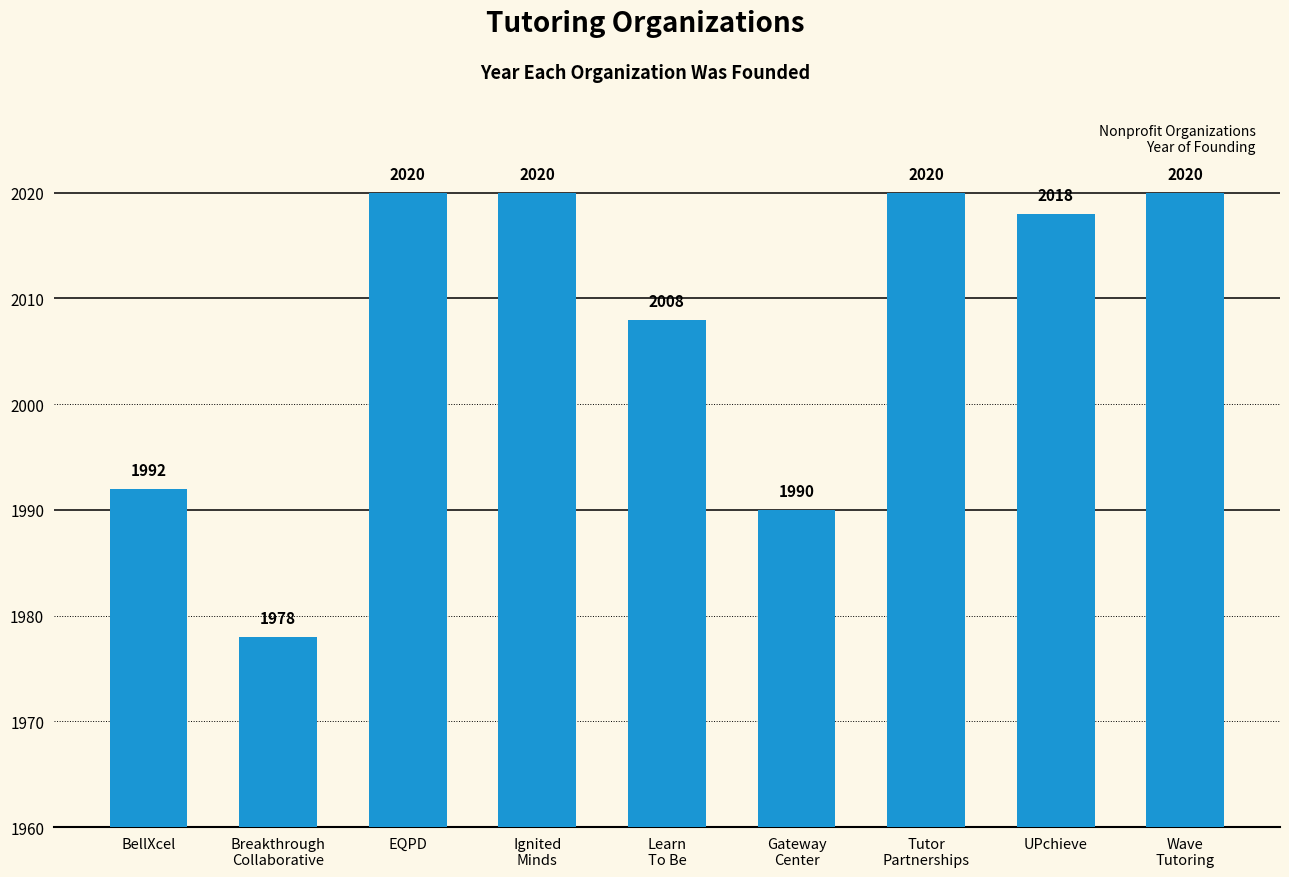

Between BellXcel and Breakthrough
Collaborative, which is larger?

BellXcel